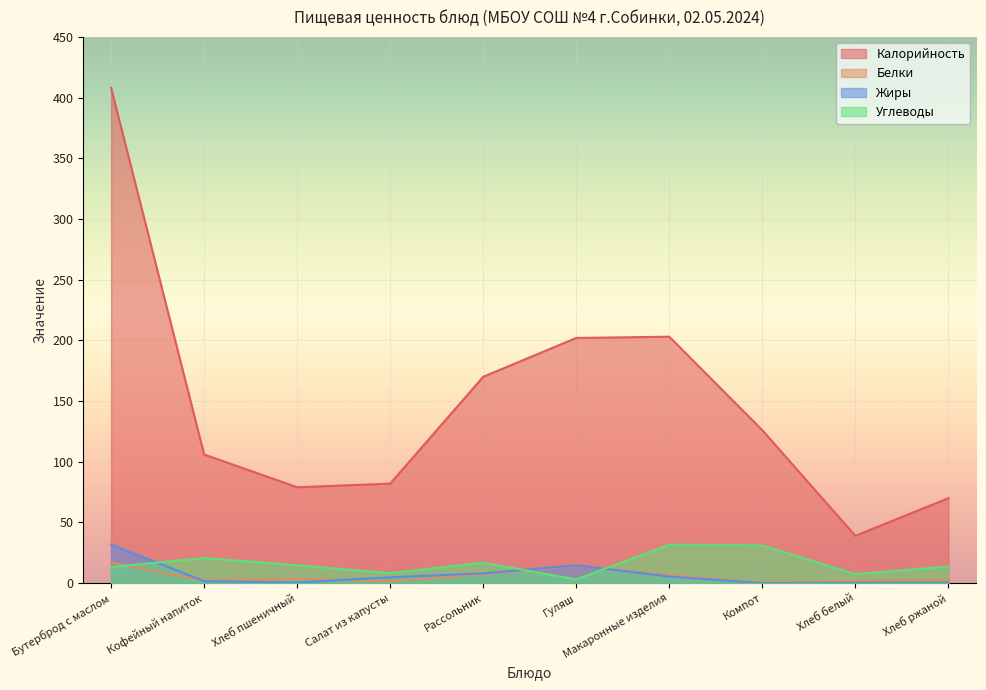

Does the chart display data point markers on the line(s)?

No